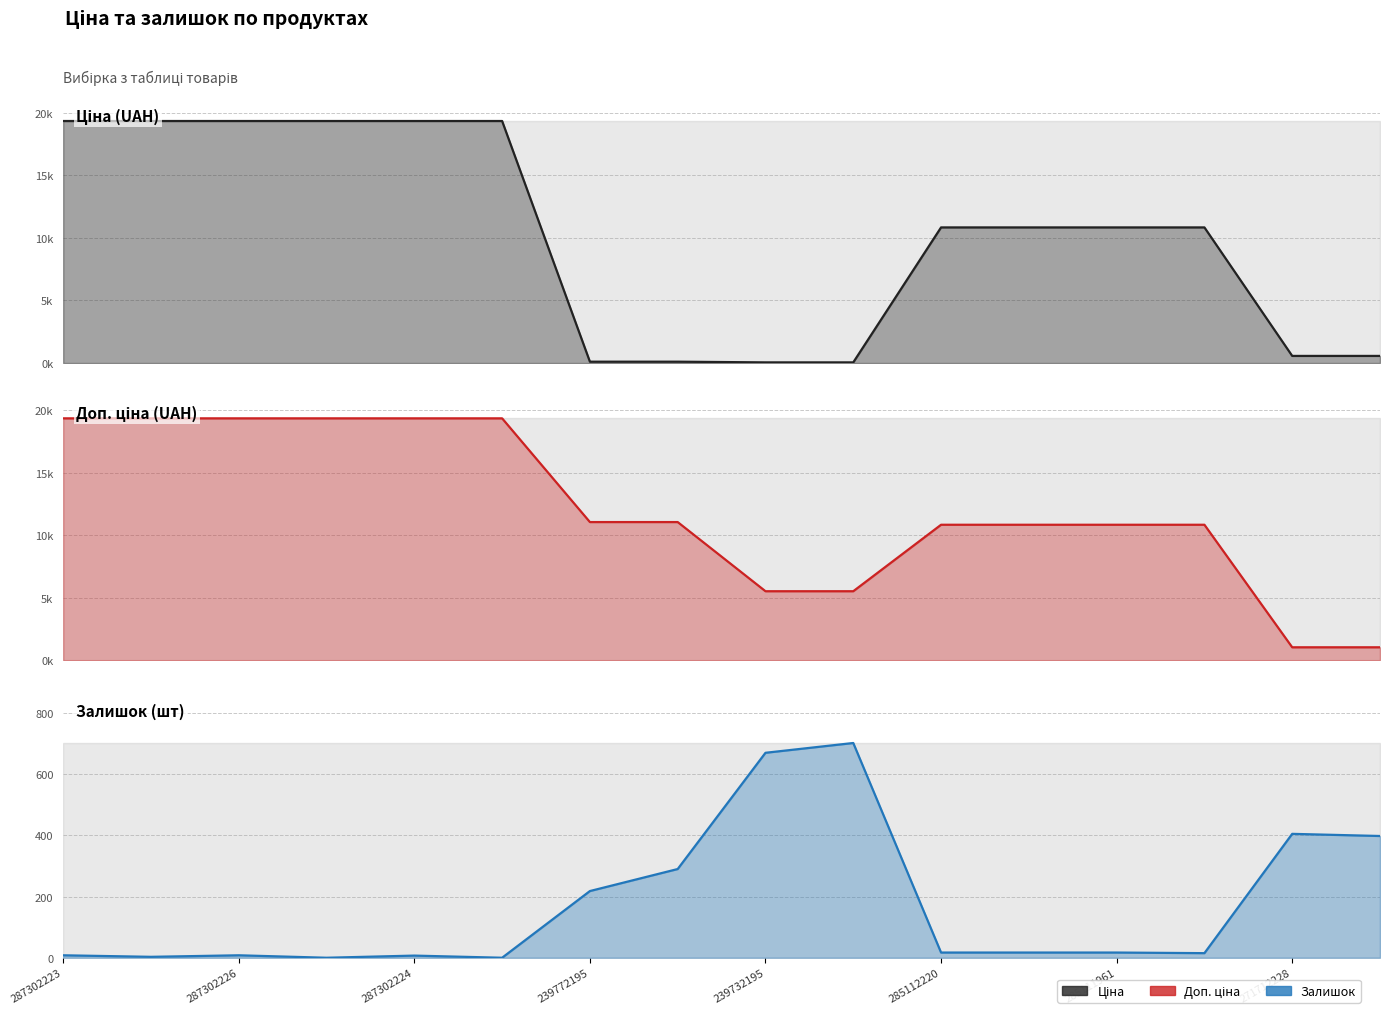

How many lines are shown in the chart?

3